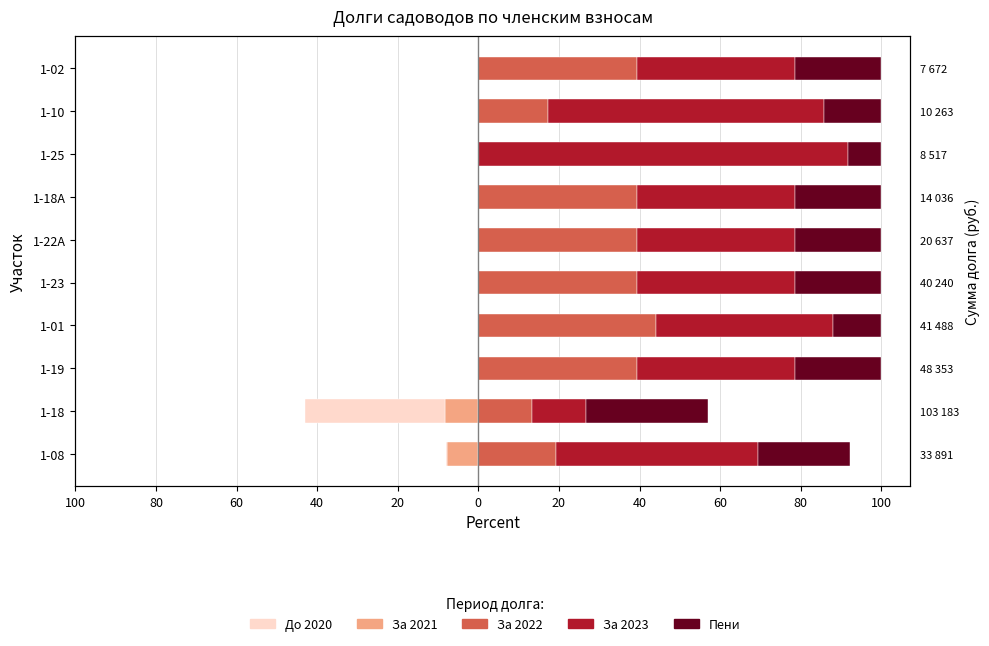

Reading right to left, list all the values displayed in this chart.

За 2021: -0.0	0.0	0.0	0.0	0.0	0.0	0.0	0.0	-8.2	-7.7
До 2020: 0.0	0.0	0.0	0.0	0.0	0.0	0.0	0.0	-34.8	-0.2
За 2022: 39.2	17.3	0.0	39.2	39.2	39.2	44.0	39.2	13.3	19.3
За 2023: 39.2	68.5	91.6	39.2	39.2	39.2	44.0	39.2	13.3	50.2
Пени: 21.5	14.2	8.4	21.5	21.5	21.5	12.1	21.5	30.4	22.6